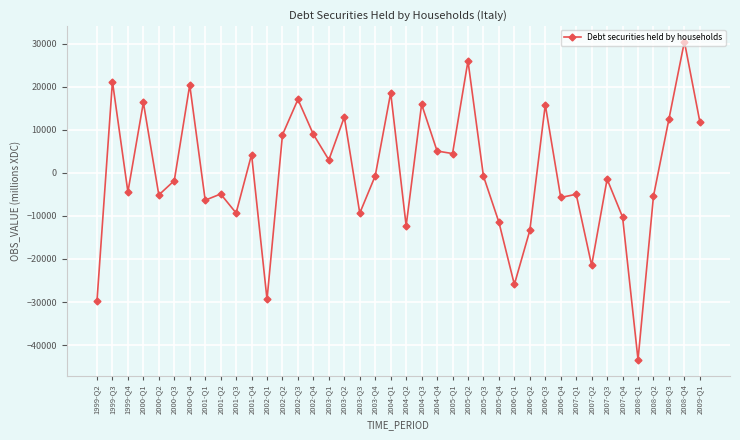

What is the difference between the maximum and minimum values?

73931